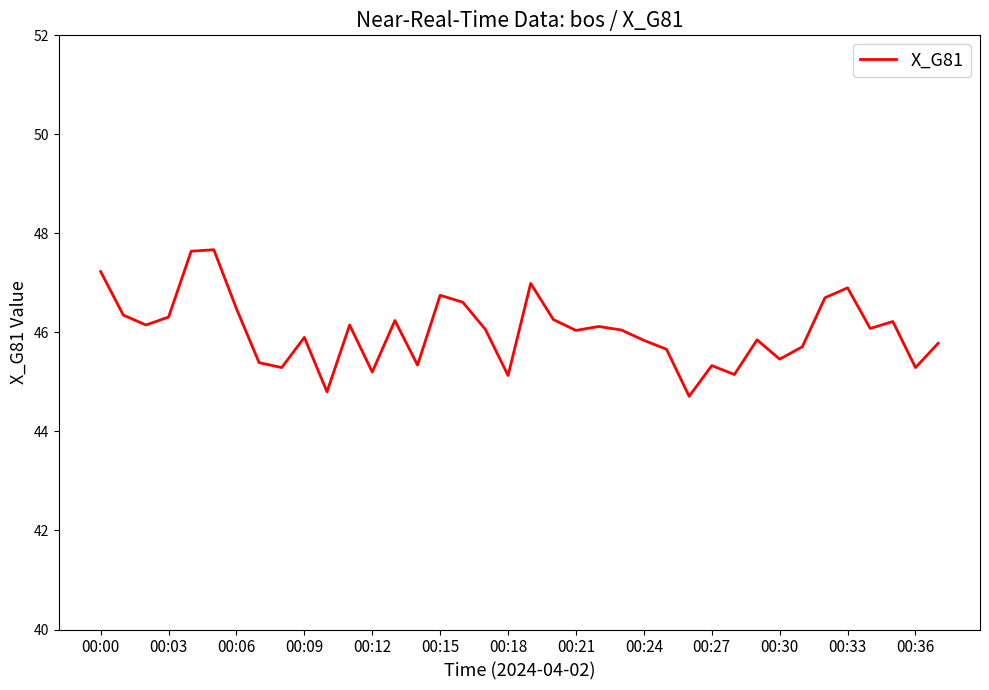

What is the minimum value shown in the chart?

44.7